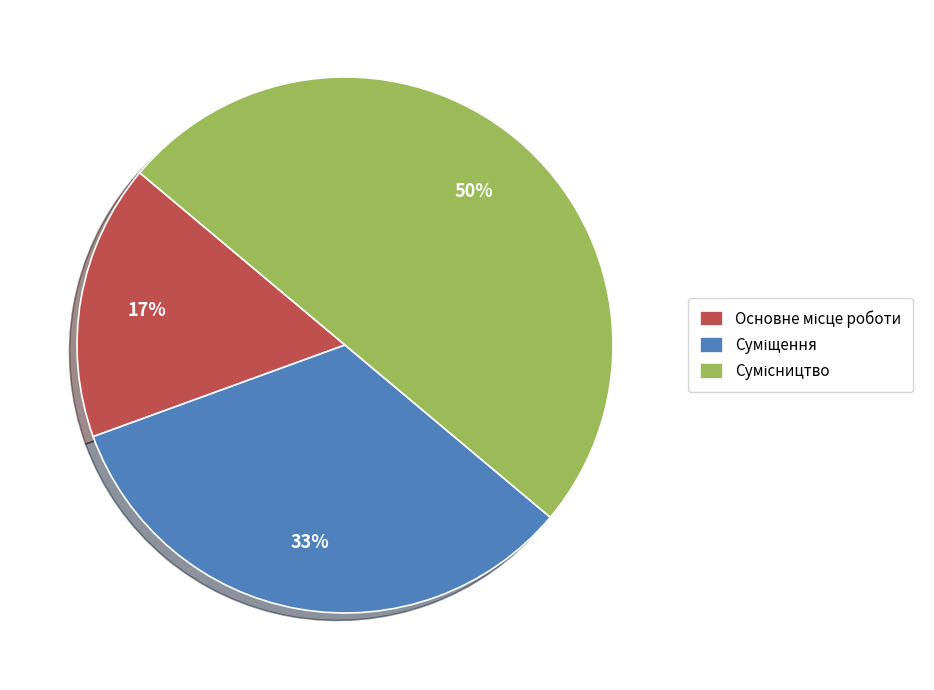

To the nearest percent, what is the average slice percentage?

33%